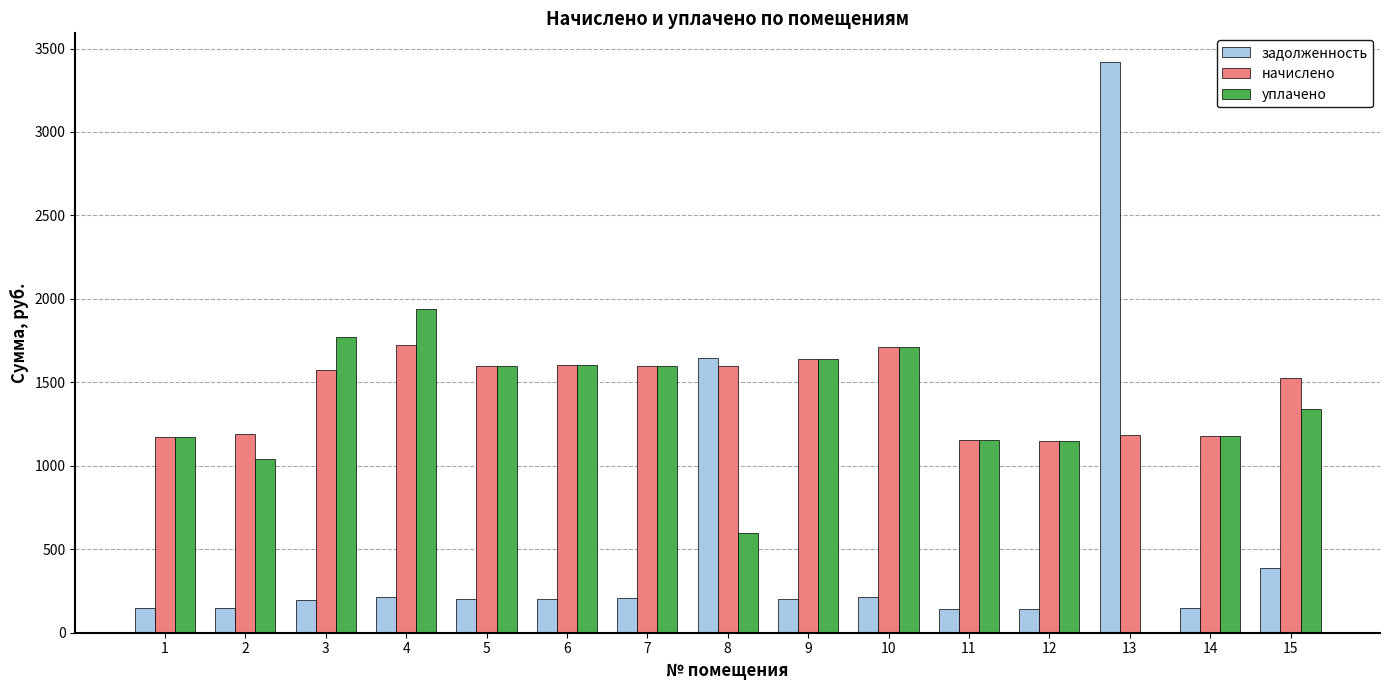

What value does the уплачено series have at 11?

1153.7